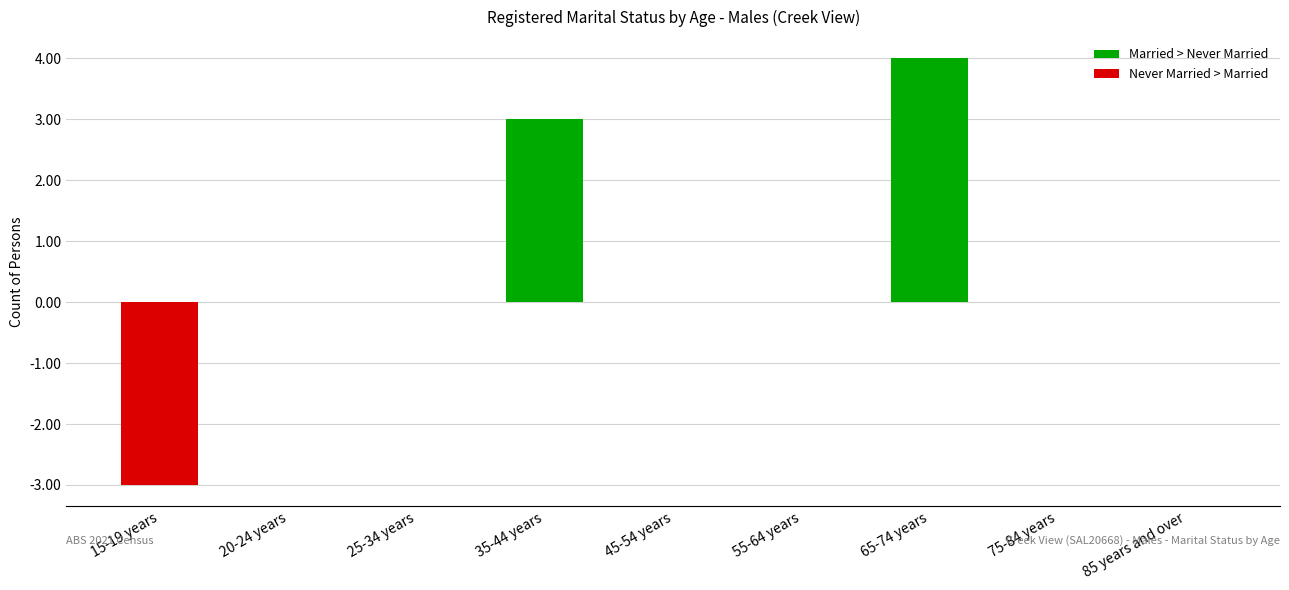

Reading left to right, extract all data points from this chart.

15-19 years=-3	20-24 years=0	25-34 years=0	35-44 years=3	45-54 years=0	55-64 years=0	65-74 years=4	75-84 years=0	85 years and over=0